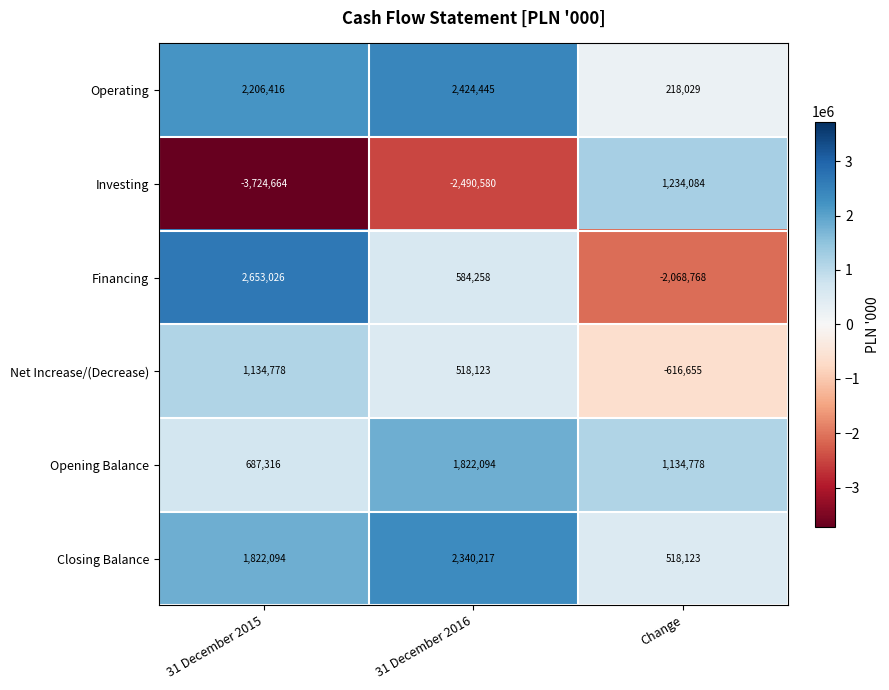

Reading left to right, what are all the values shown in this chart?

Operating: 2206416	2424445	218029
Investing: -3724664	-2490580	1234084
Financing: 2653026	584258	-2068768
Net Increase/(Decrease): 1134778	518123	-616655
Opening Balance: 687316	1822094	1134778
Closing Balance: 1822094	2340217	518123